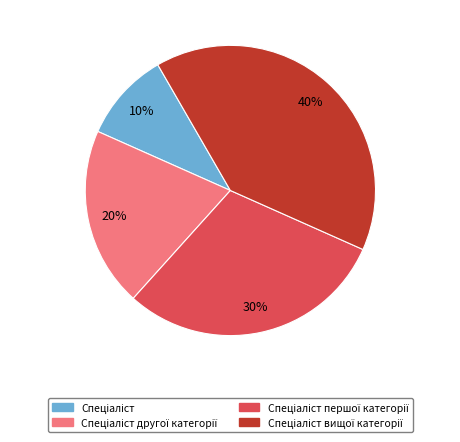

To the nearest percent, what is the difference between the largest and smallest slice percentages?

30%